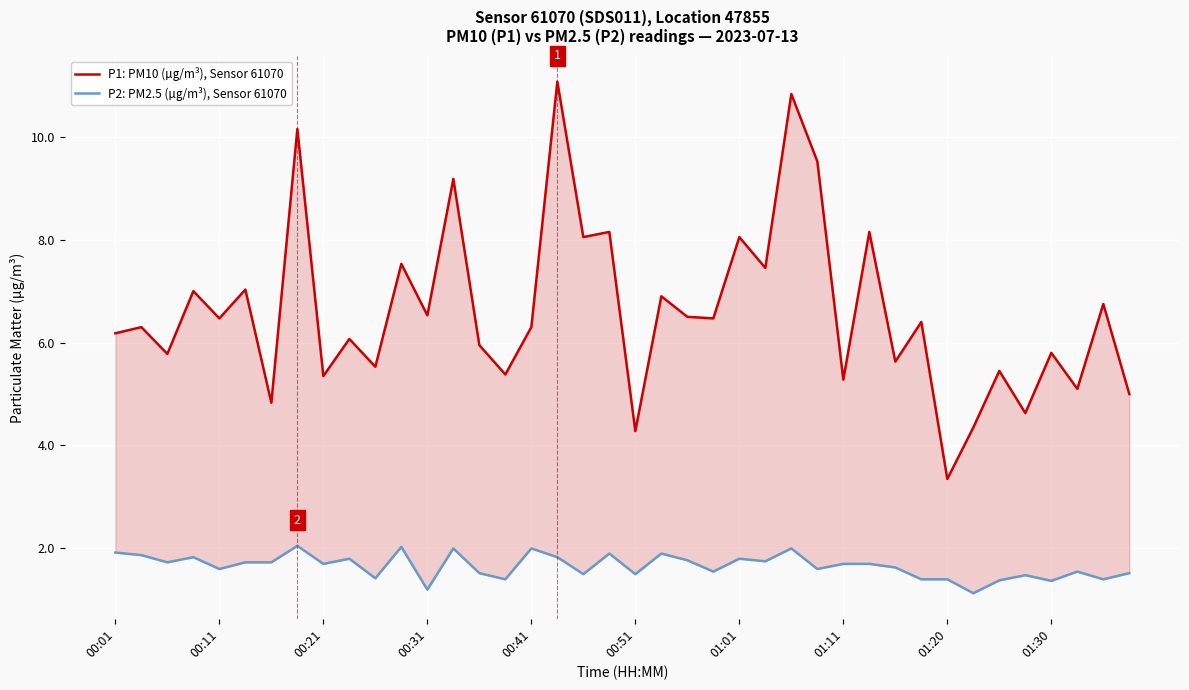

How many lines are shown in the chart?

2